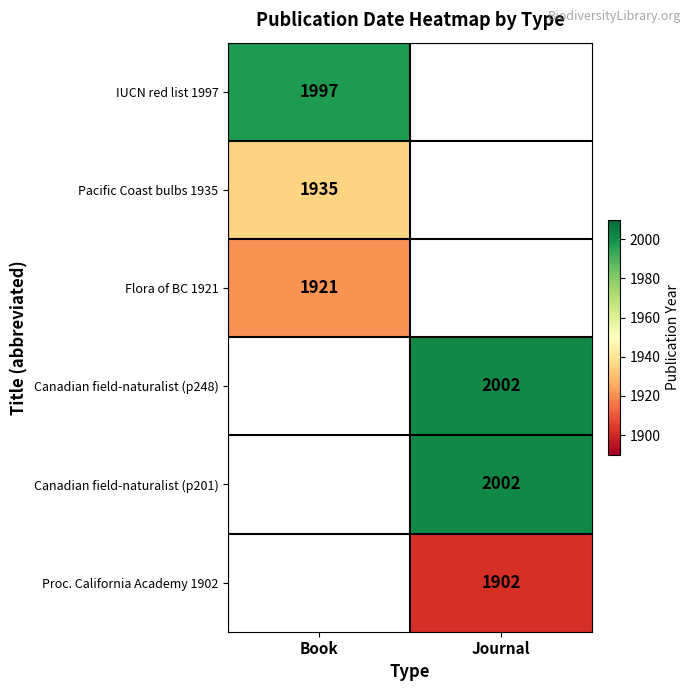

What is the spread (max minus min) of values at Book?

76.0